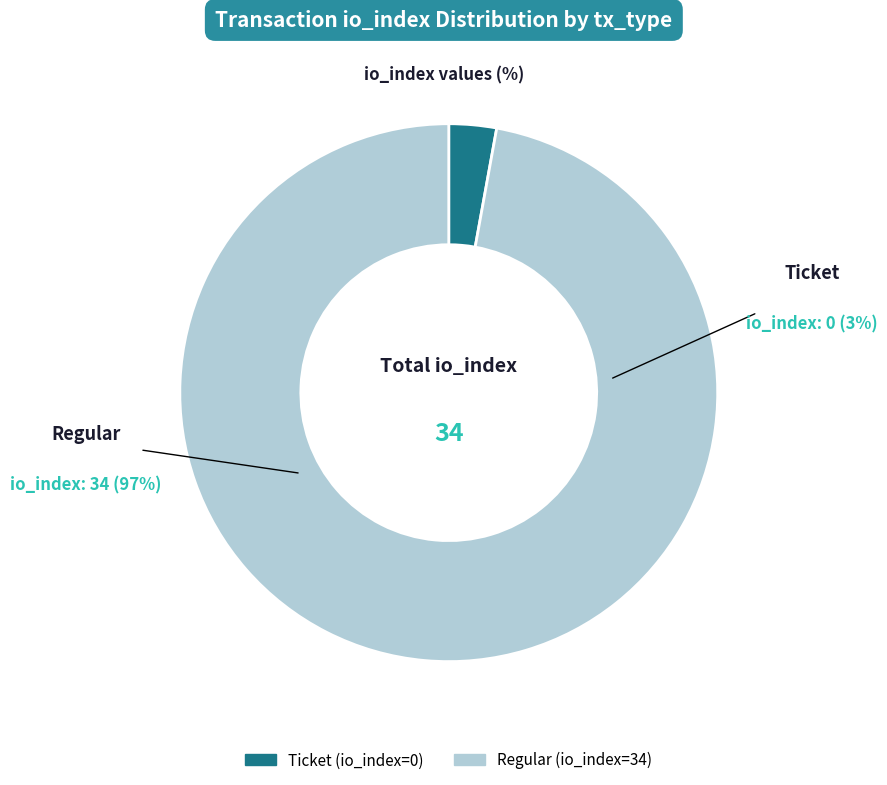

Is there a majority slice in this chart?

Yes